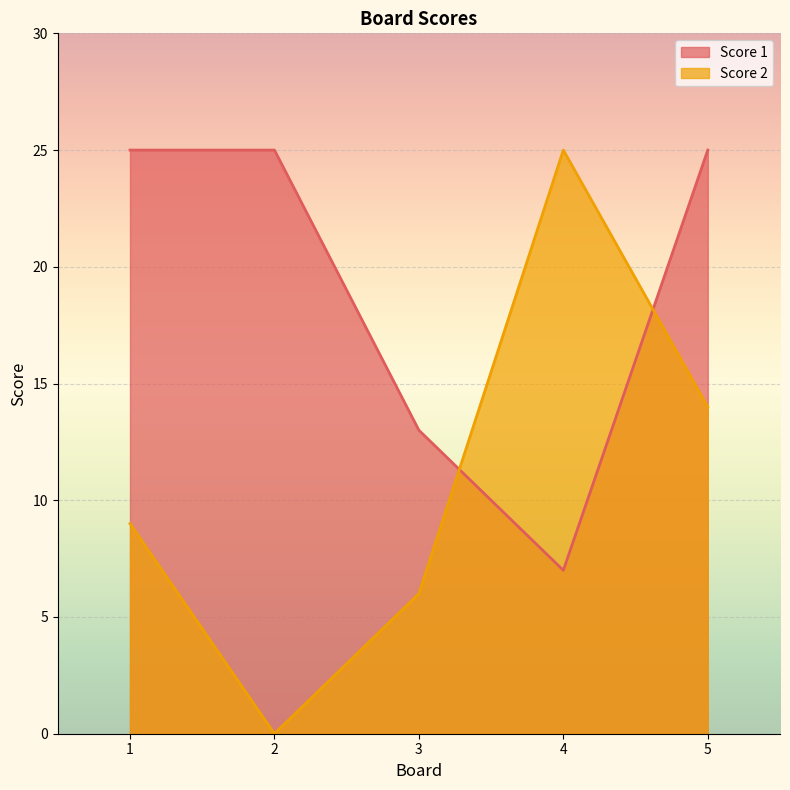

List the labels in order of Score 2 value, largest first.

4, 5, 1, 3, 2